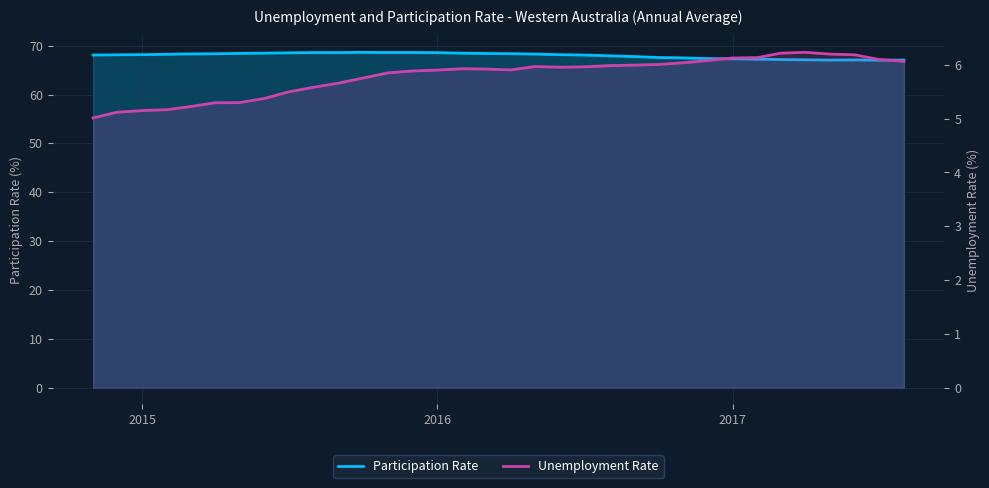

What is the maximum value shown in the chart?

68.6